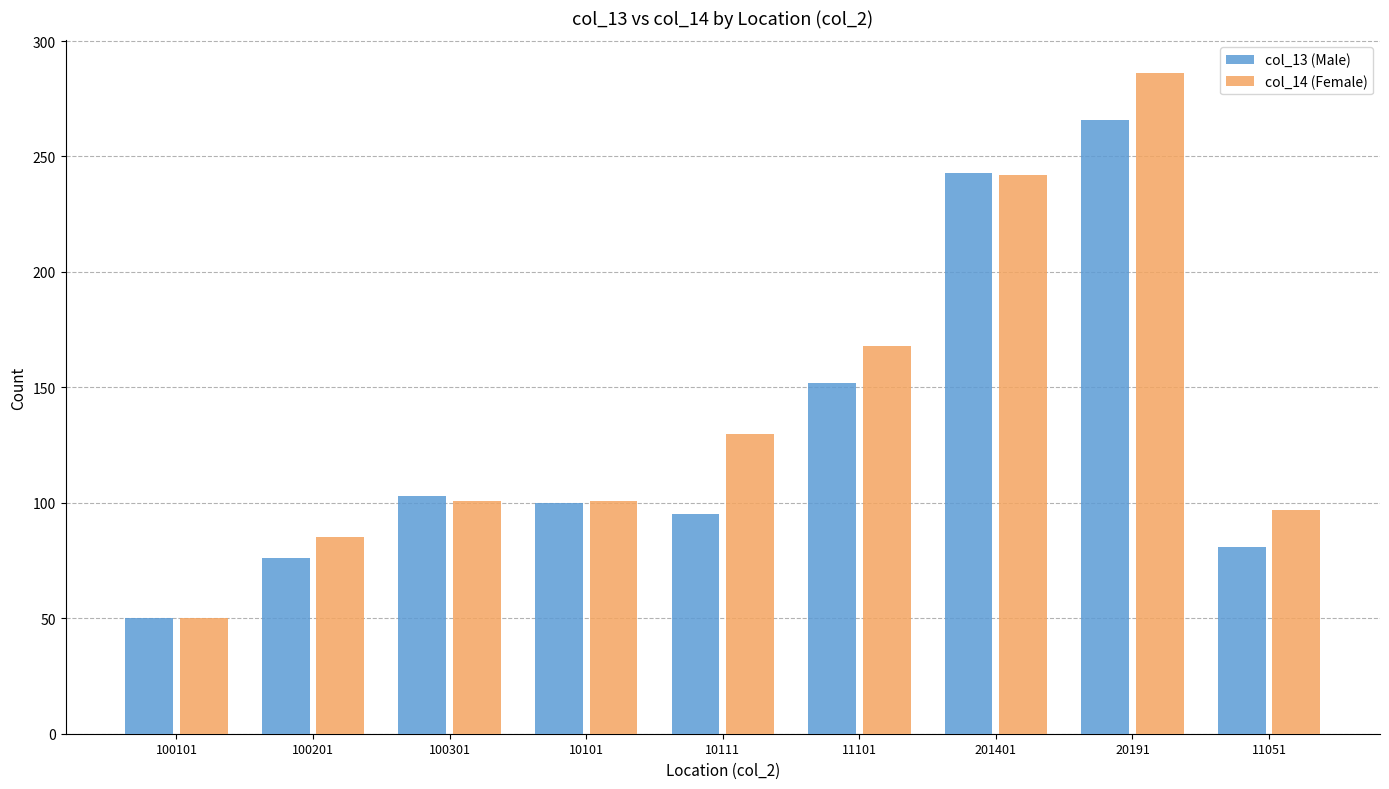

Which series has the largest total across all categories?

col_14 (Female)